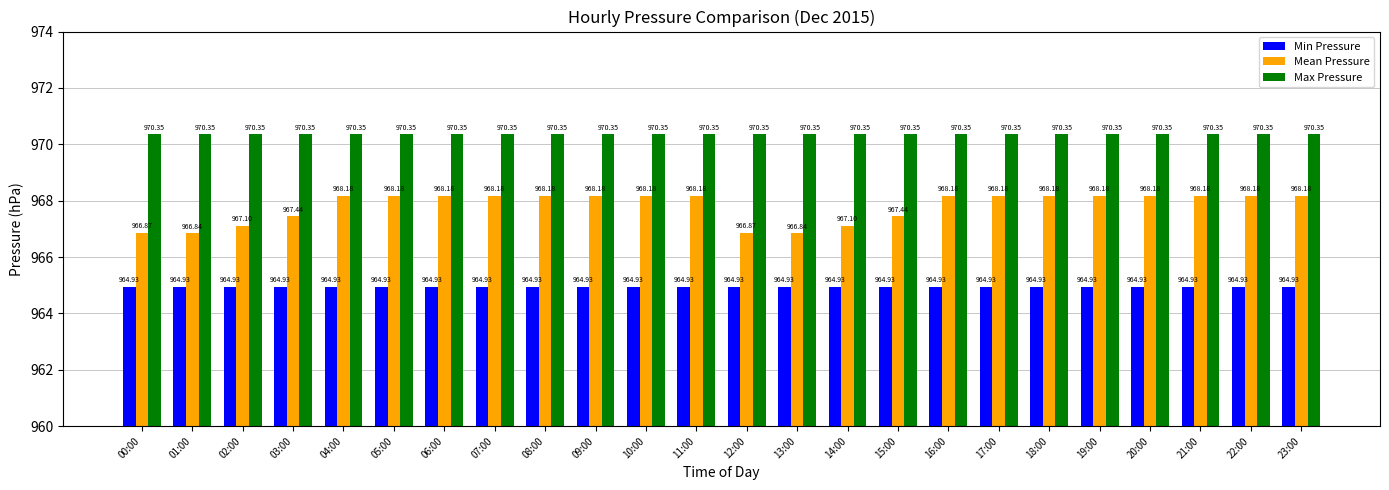

What is the total value across all series at 07:00?

2903.5